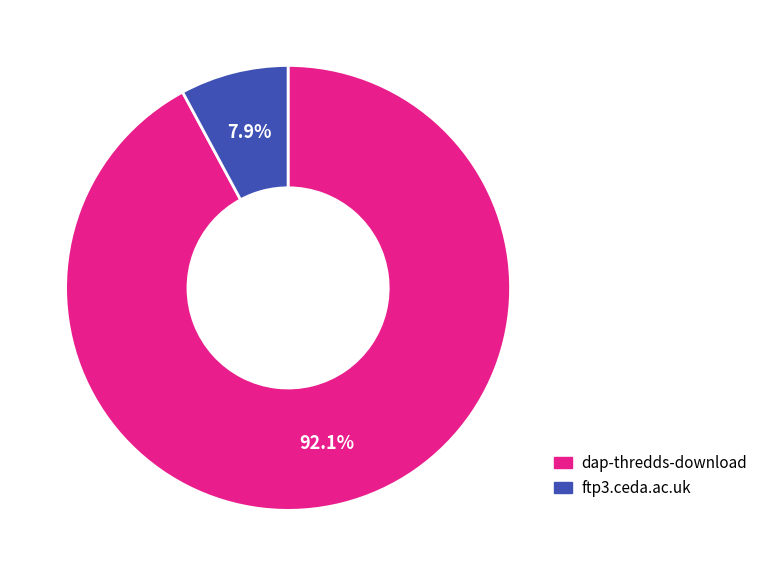

Which has a higher value, ftp3.ceda.ac.uk or dap-thredds-download?

dap-thredds-download